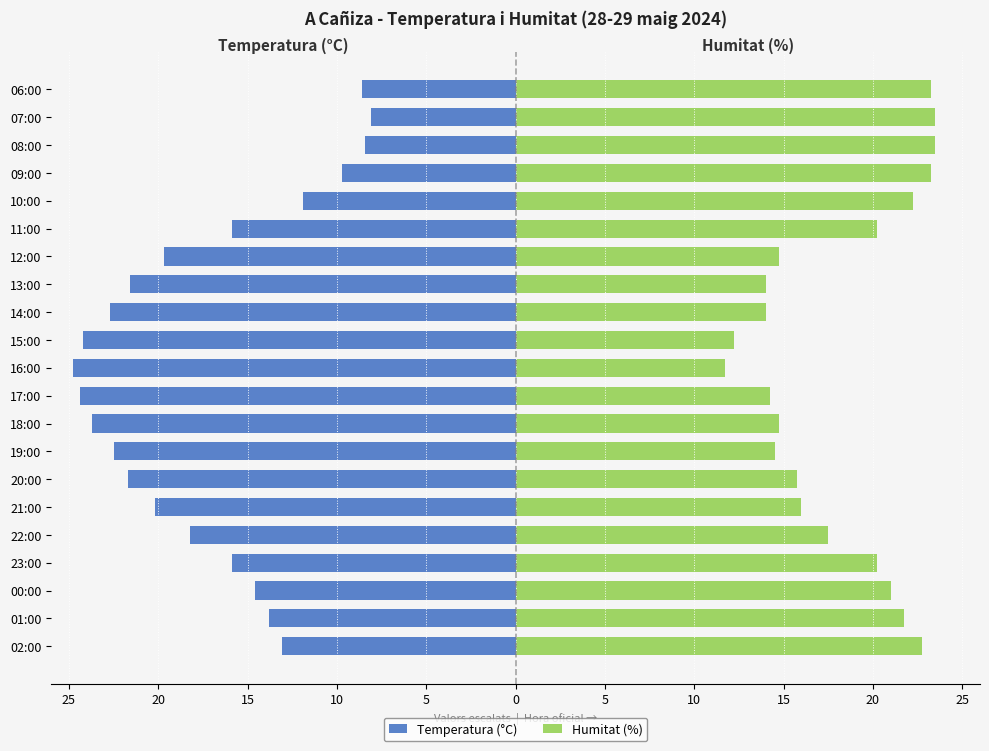

Between 23:00 and 18:00, which series saw the biggest shift?

Temperatura (°C)